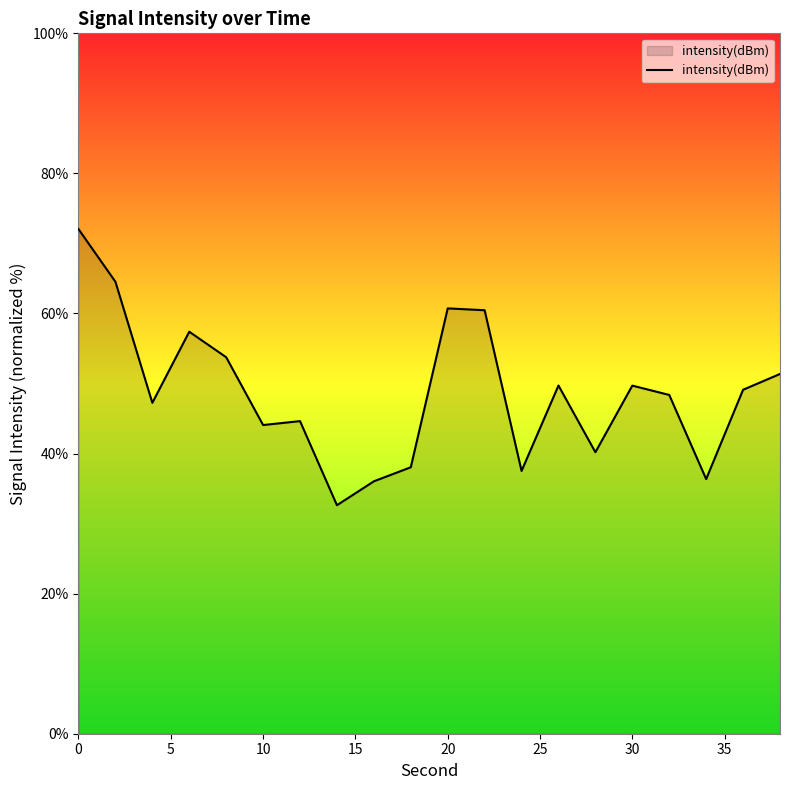

How many distinct data groups are displayed?

1